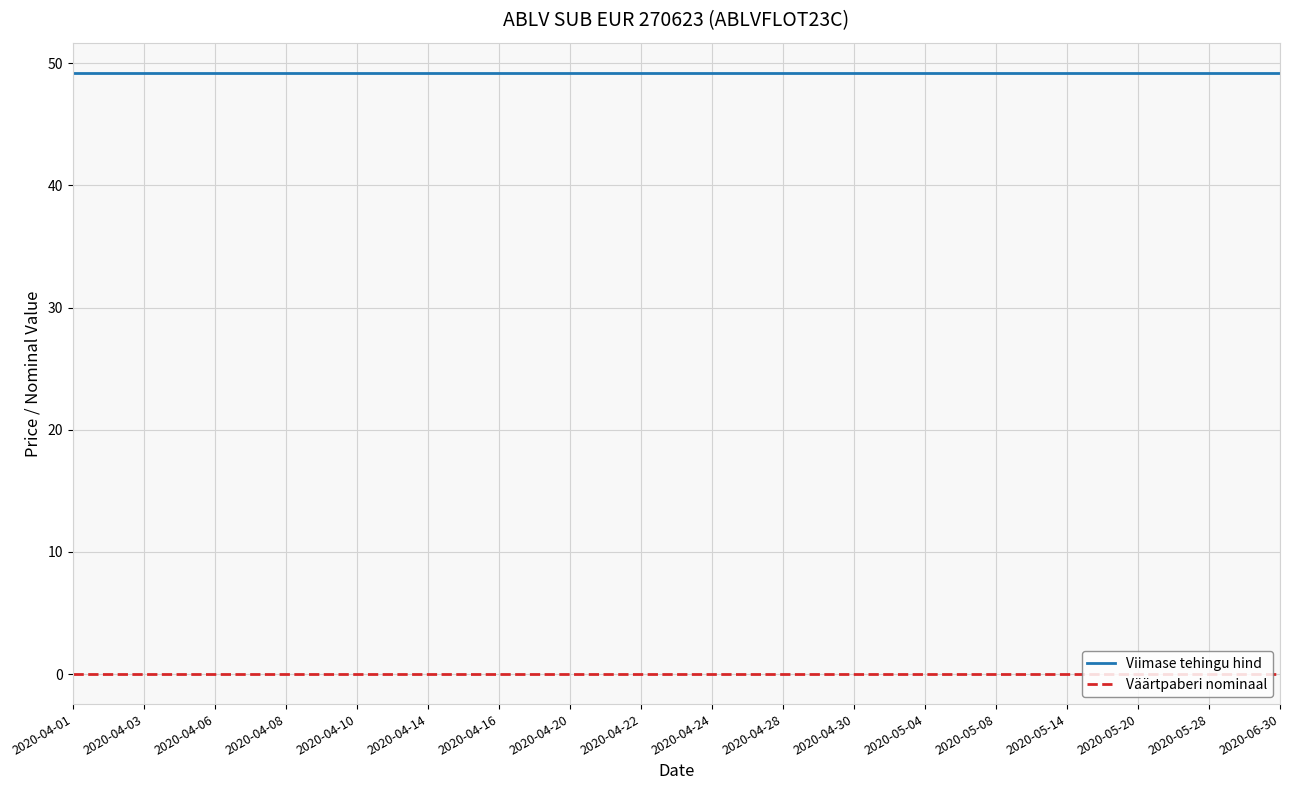

The Viimase tehingu hind series shows 49.2 at 2020-04-20. True or false?

True